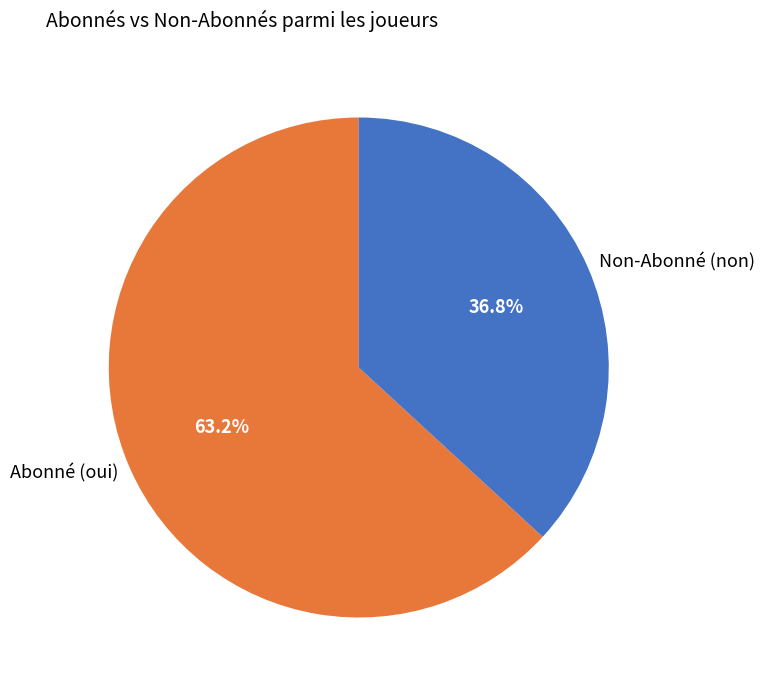

What is the ratio of the value at Abonné (oui) to the value at Non-Abonné (non)?

1.7